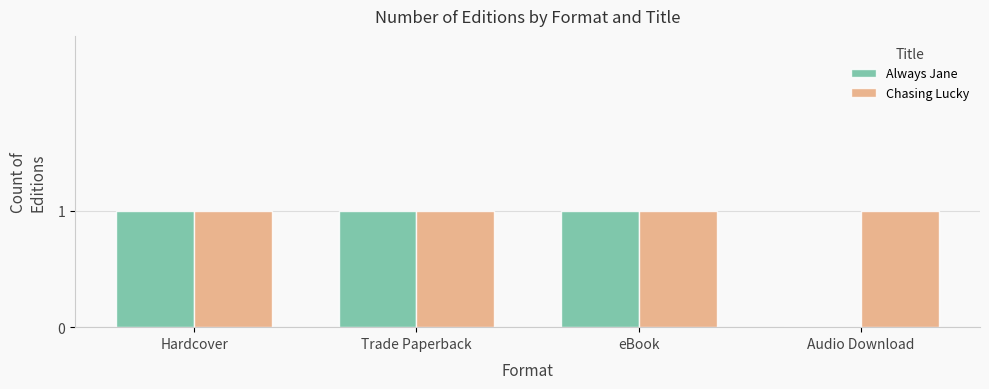

The Chasing Lucky series shows 0 at Hardcover. True or false?

False